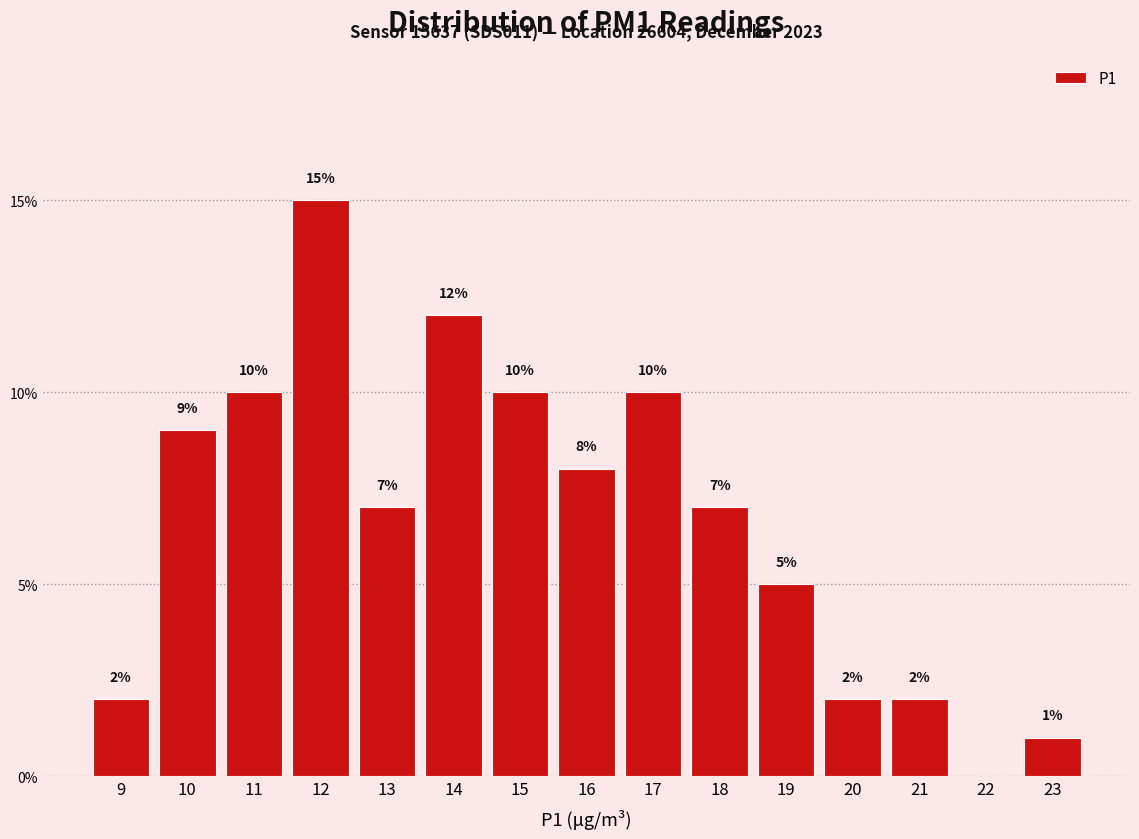

Reading left to right, what are all the values shown in this chart?

9=2.0	10=9.0	11=10.0	12=15.0	13=7.0	14=12.0	15=10.0	16=8.0	17=10.0	18=7.0	19=5.0	20=2.0	21=2.0	22=0.0	23=1.0